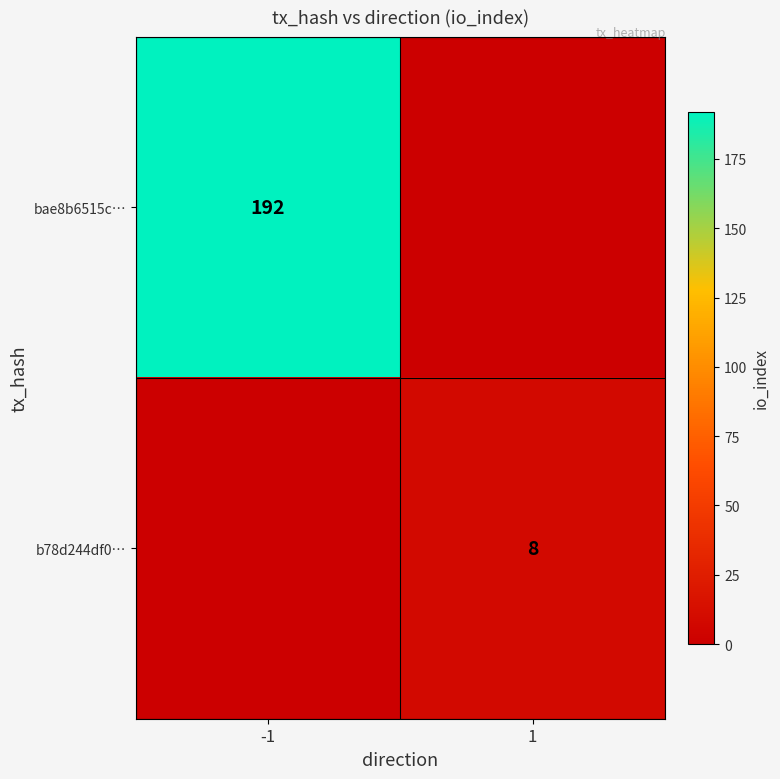

True or false: b78d244df0… has a value of 3 at 1.

False